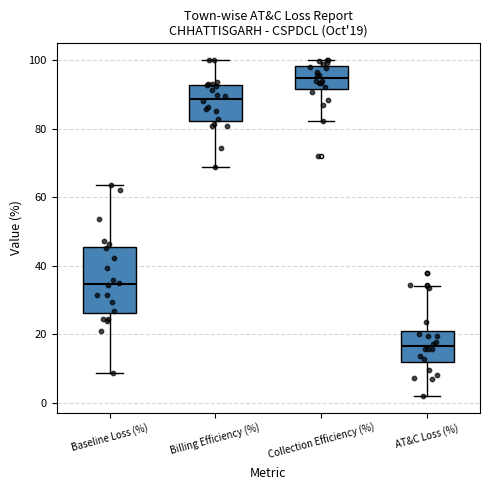

Which box is the tallest, from its lower edge to its upper edge?

Baseline Loss (%)